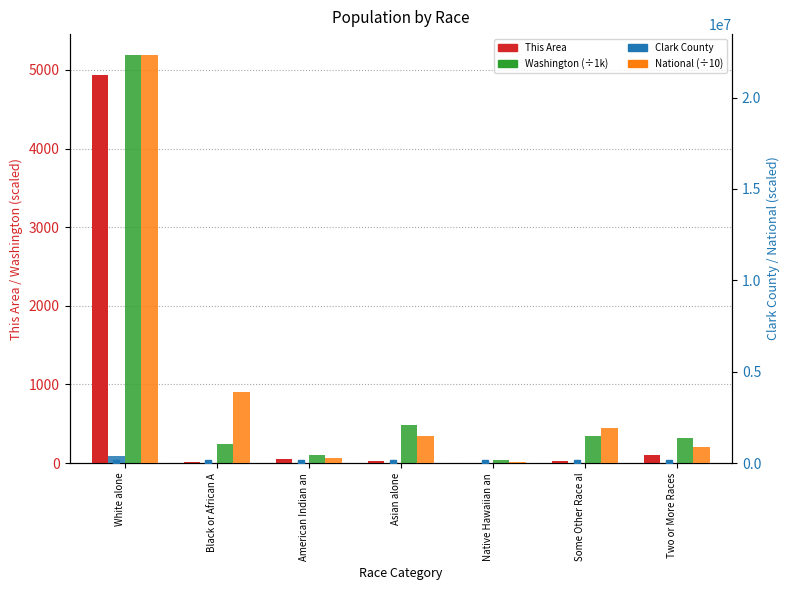

How many data points in Clark County are above 12485?

3